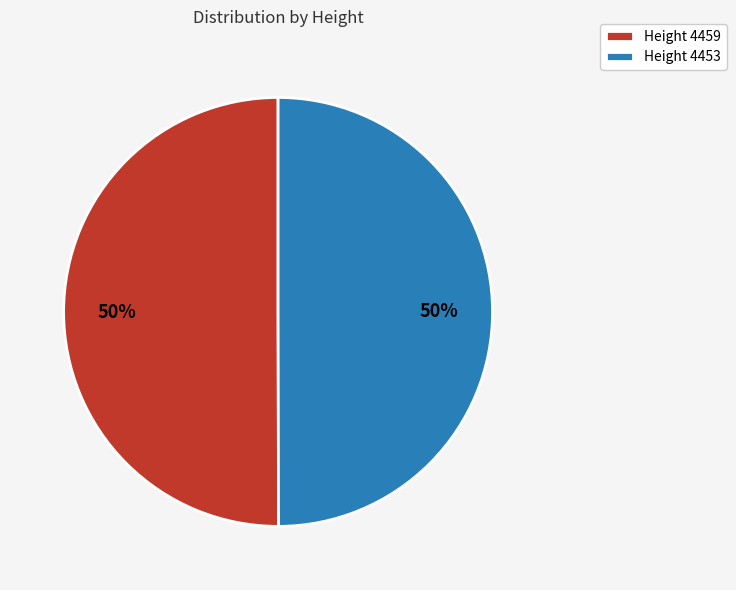

Do Height 4453 and Height 4459 together represent more than half of the pie?

Yes